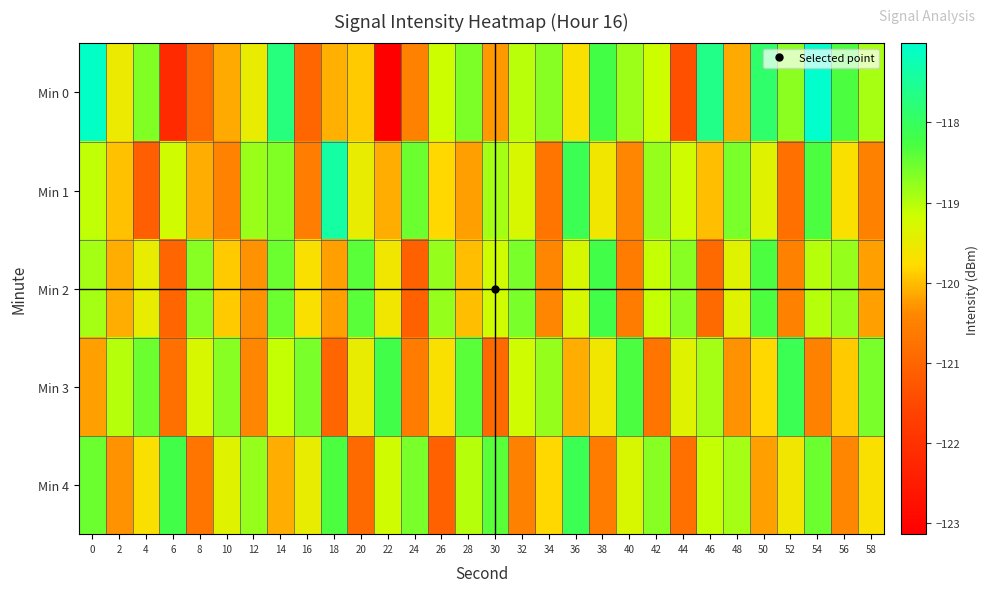

Which series has the largest total across all categories?

Min 0